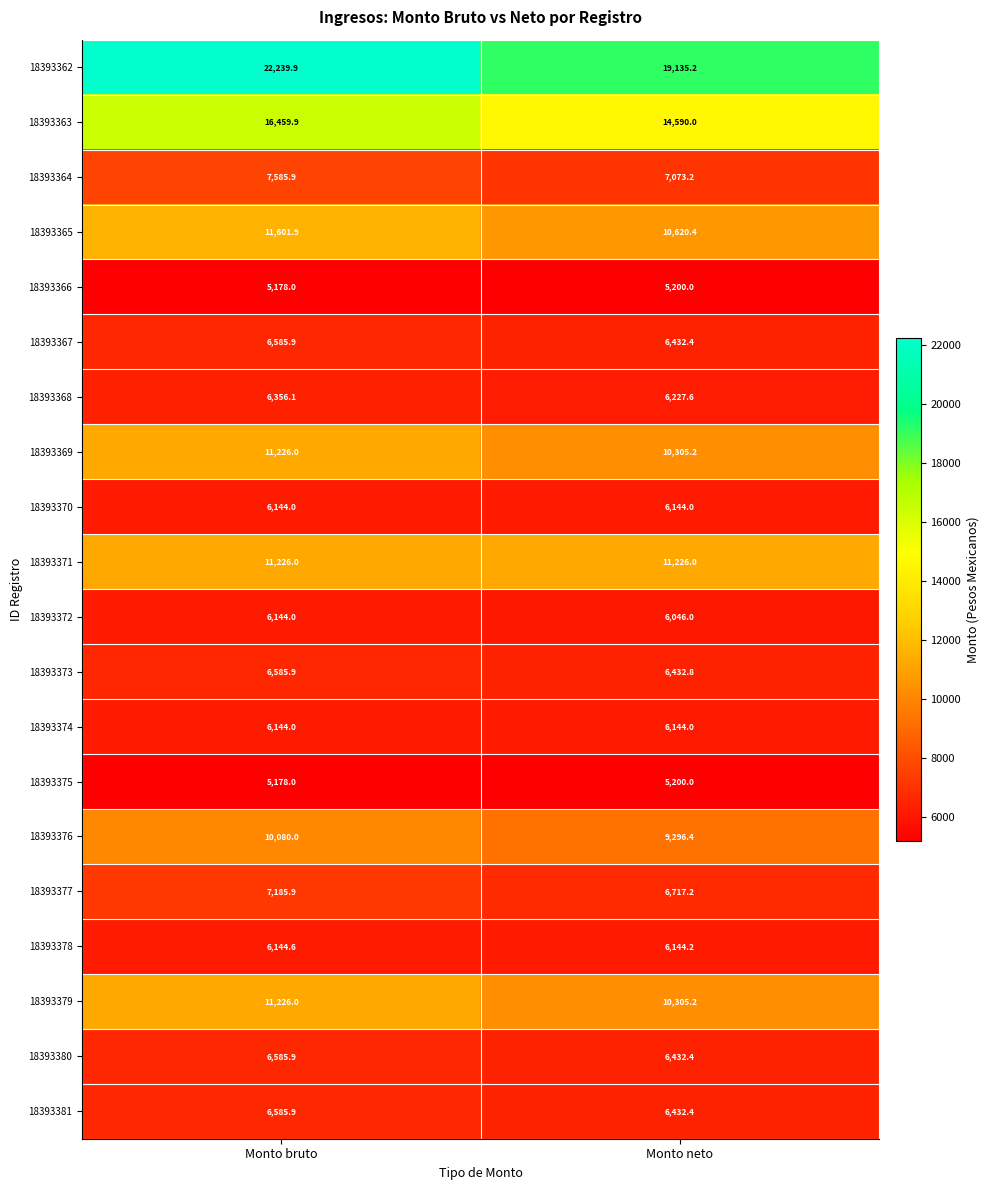

How many distinct data groups are displayed?

20